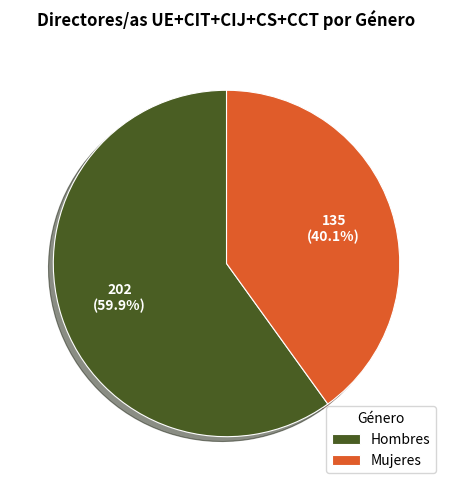

Which category has the smallest portion of the pie?

Mujeres